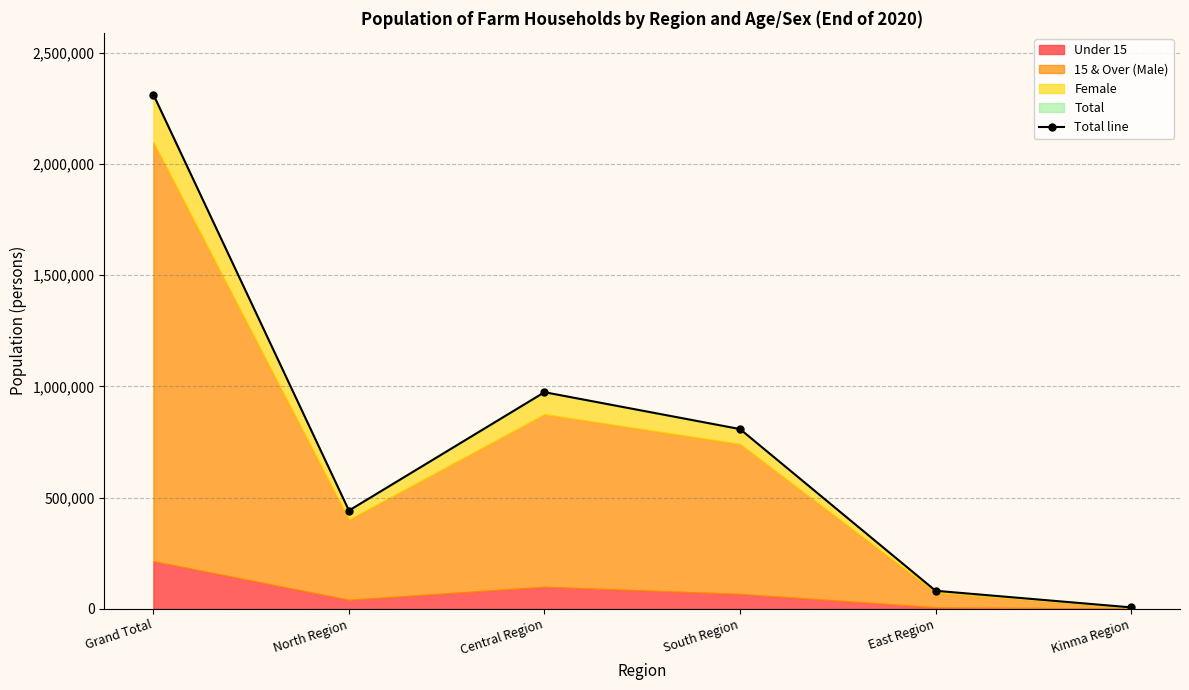

Reading left to right, list all the values displayed in this chart.

Grand Total=2312379	North Region=441960	Central Region=974135	South Region=808357	East Region=81302	Kinma Region=6625